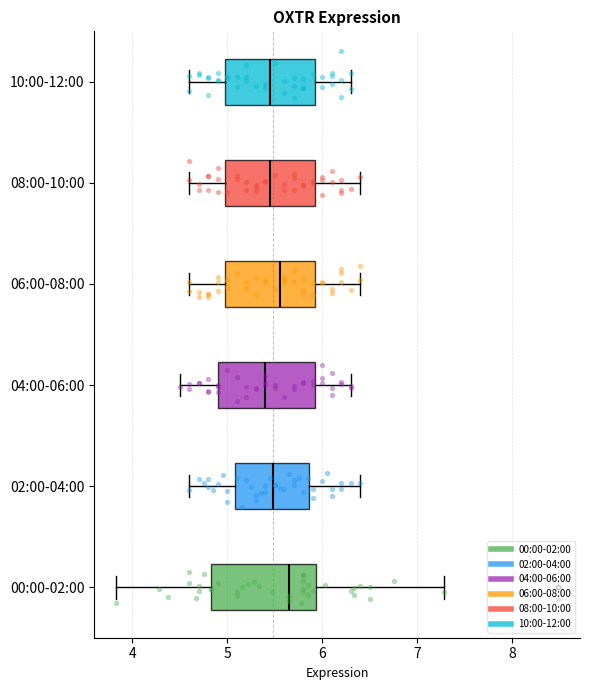

Reading bottom to top, read every box against the x-axis: the position of its median line, the range the box covers, and the ends of its whiskers. The values are not printed on the chart, so give them approximately, as read against the axis.

00:00-02:00: median 5.7, box 4.8 to 5.9, whiskers 3.8 to 7.3
02:00-04:00: median 5.5, box 5.1 to 5.9, whiskers 4.6 to 6.4
04:00-06:00: median 5.4, box 4.9 to 5.9, whiskers 4.5 to 6.3
06:00-08:00: median 5.6, box 5.0 to 5.9, whiskers 4.6 to 6.4
08:00-10:00: median 5.5, box 5.0 to 5.9, whiskers 4.6 to 6.4
10:00-12:00: median 5.5, box 5.0 to 5.9, whiskers 4.6 to 6.3